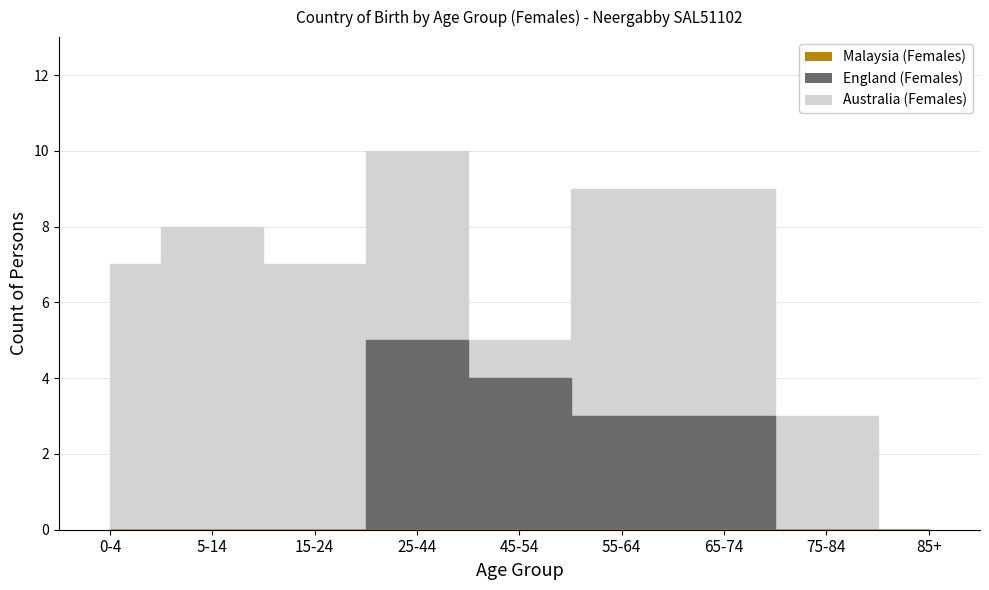

True or false: Australia (Females) and England (Females) cross at least once.

False